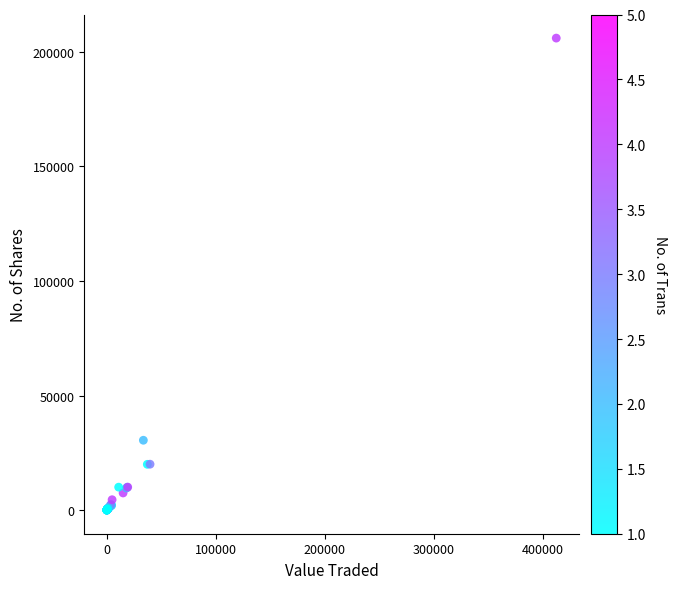

What Y value in the scatter plot is closest to 103005?

30500